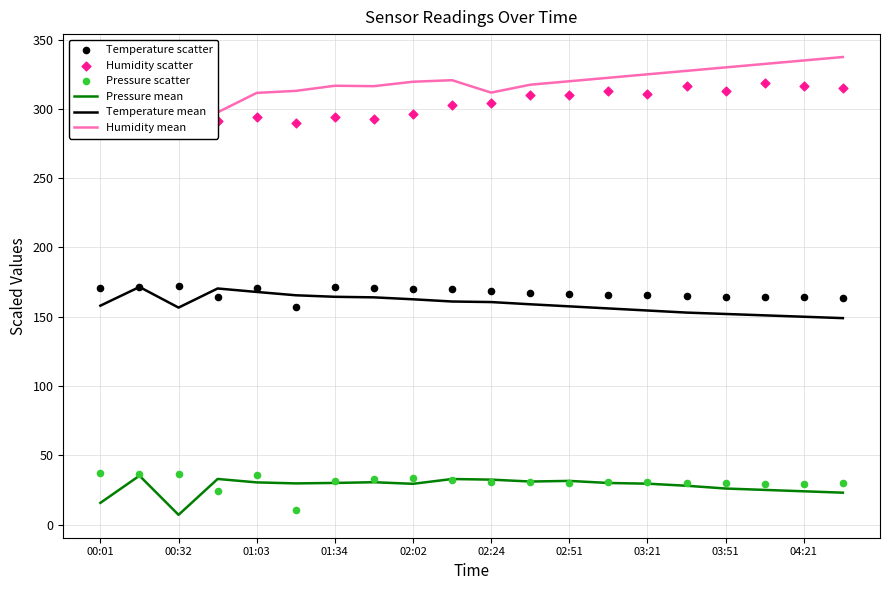

What is the total value across all series at 19?

1018.4